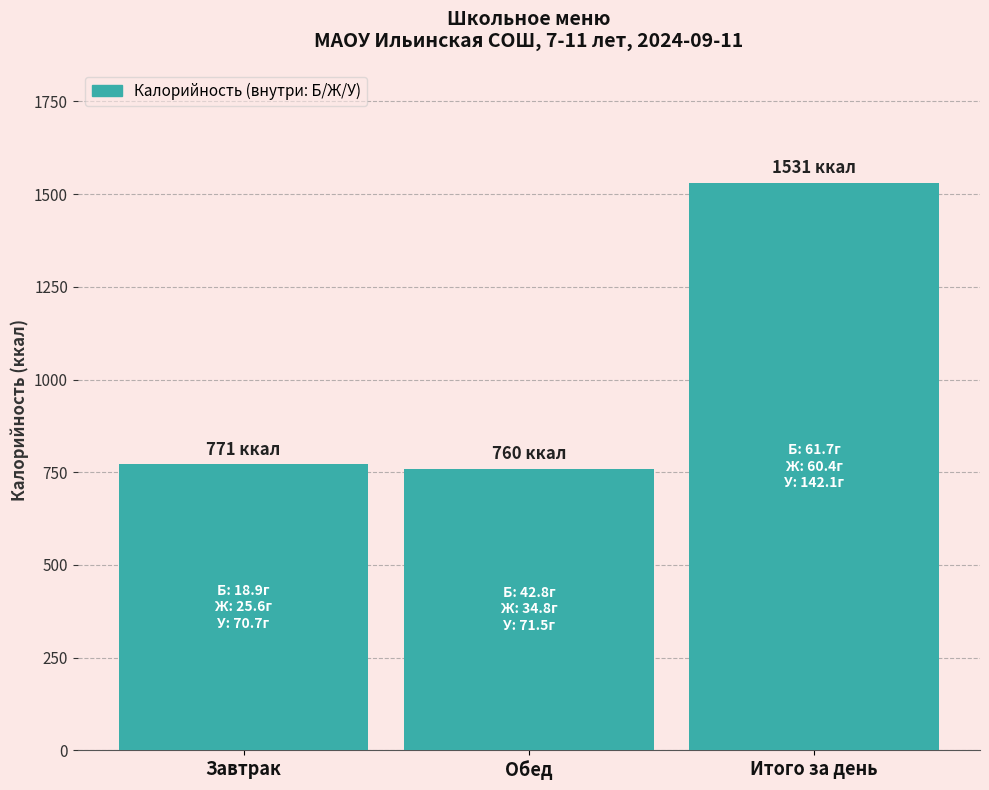

Which label corresponds to the largest value in the chart?

Итого за день